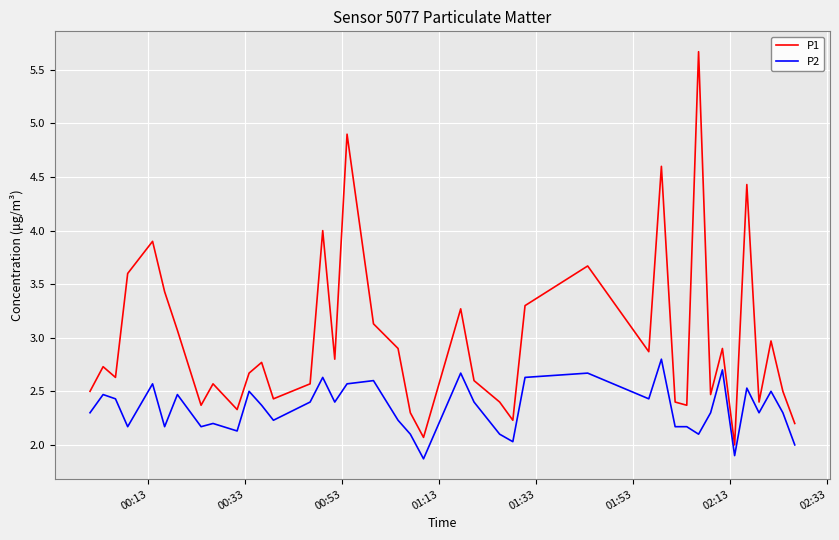

Which series has the largest range (max minus min)?

P1